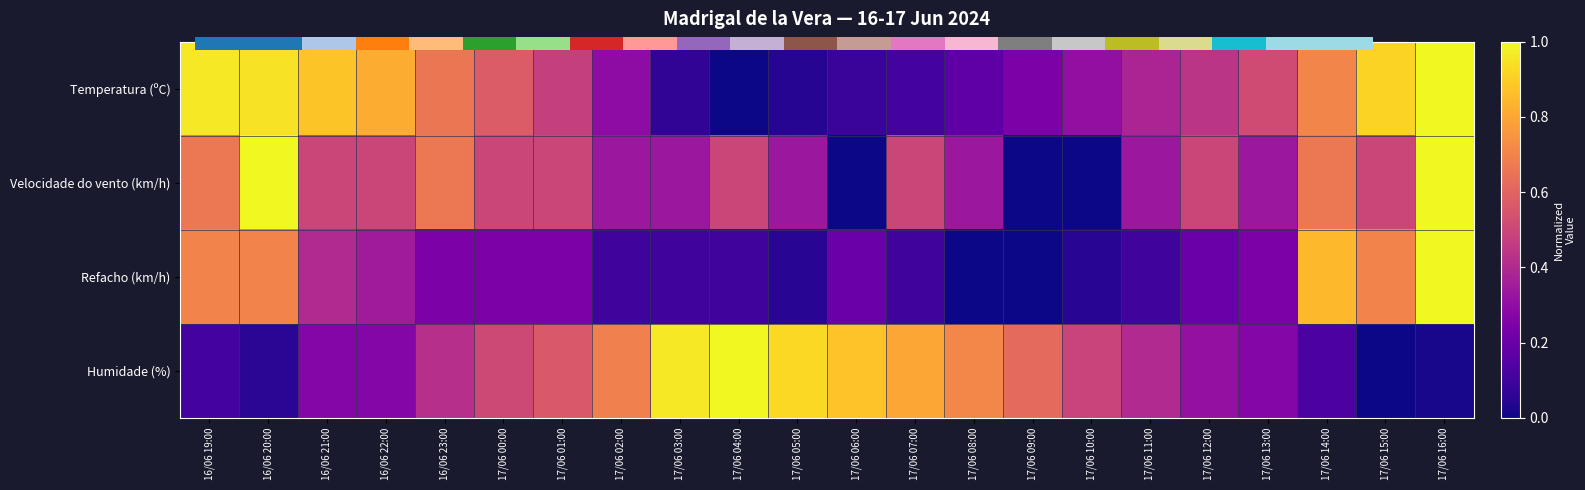

What is the total value across all series at 16/06 21:00?

2.0